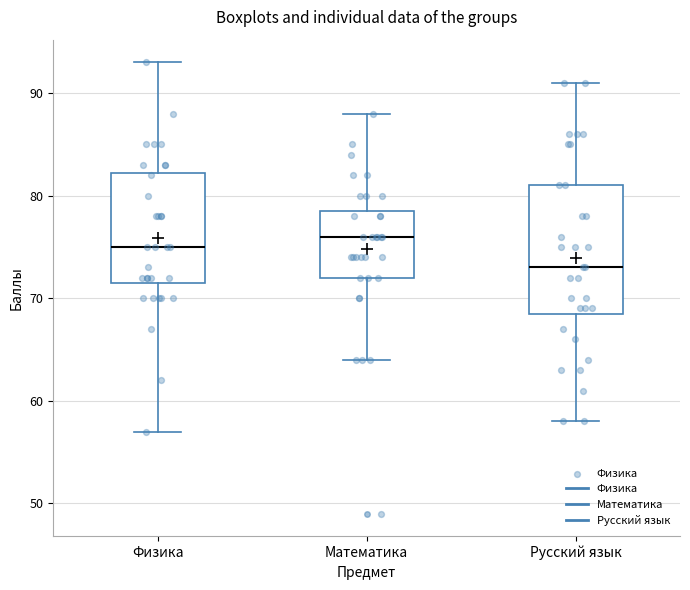

Reading left to right, read every box against the y-axis: the position of its median line, the range the box covers, and the ends of its whiskers. The values are not printed on the chart, so give them approximately, as read against the axis.

Физика: median 75, box 72 to 82, whiskers 57 to 93
Математика: median 76, box 72 to 79, whiskers 64 to 88
Русский язык: median 73, box 69 to 81, whiskers 58 to 91